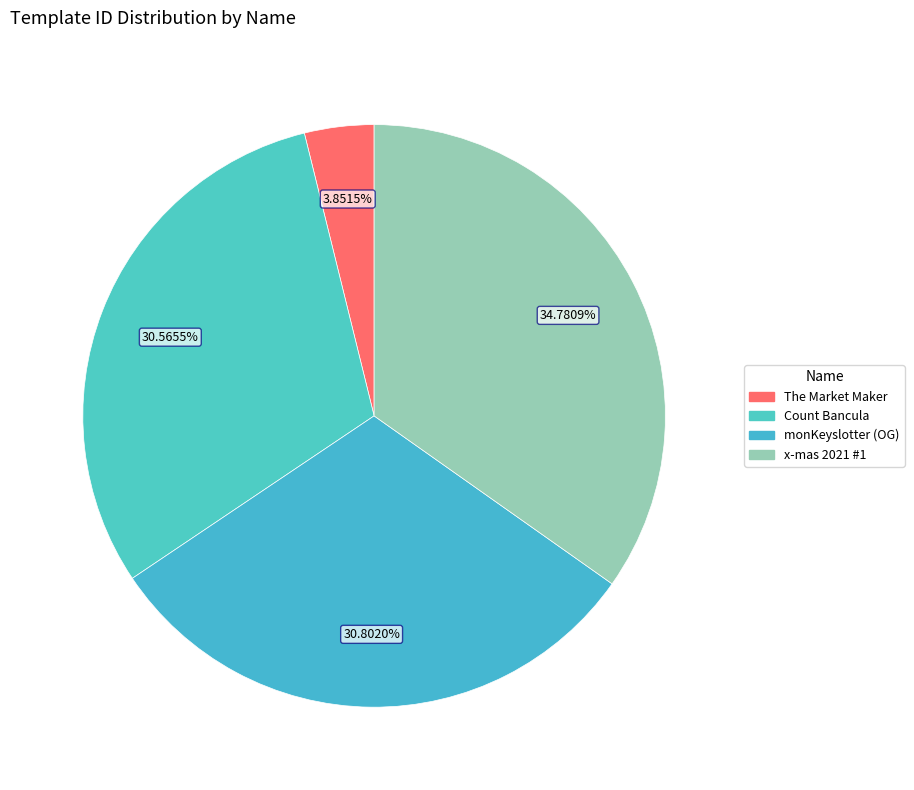

The The Market Maker slice represents 4% of the pie. True or false?

True